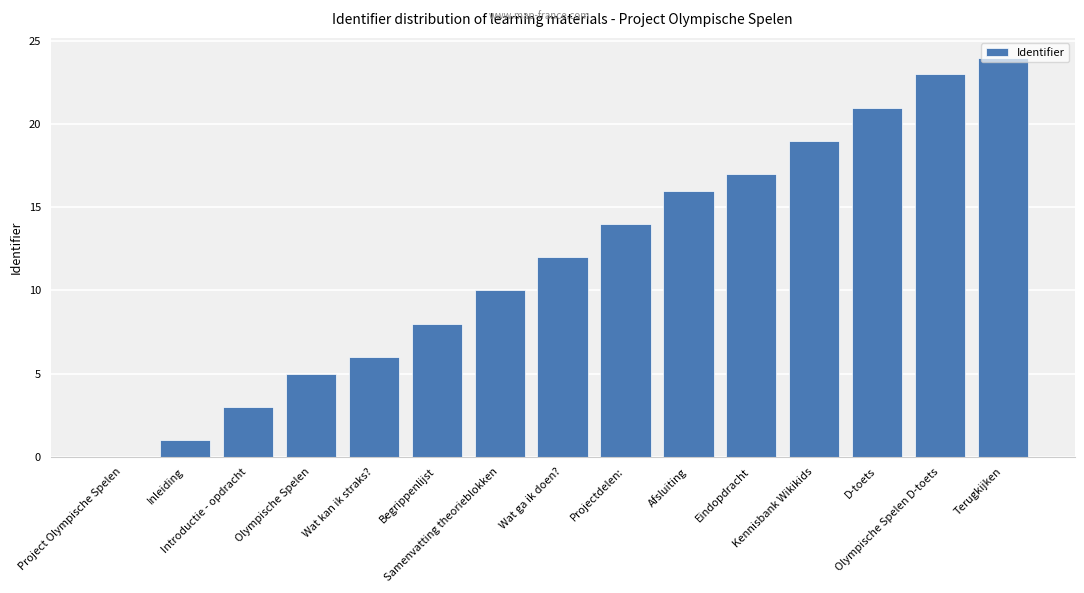

What is the sum of all values?

179